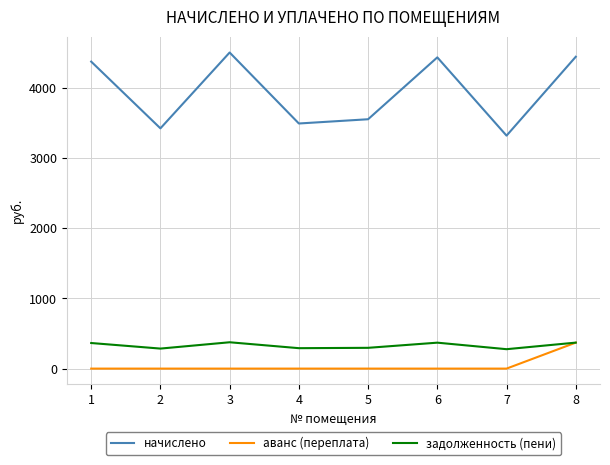

What is the average value of the начислено series?

3940.9